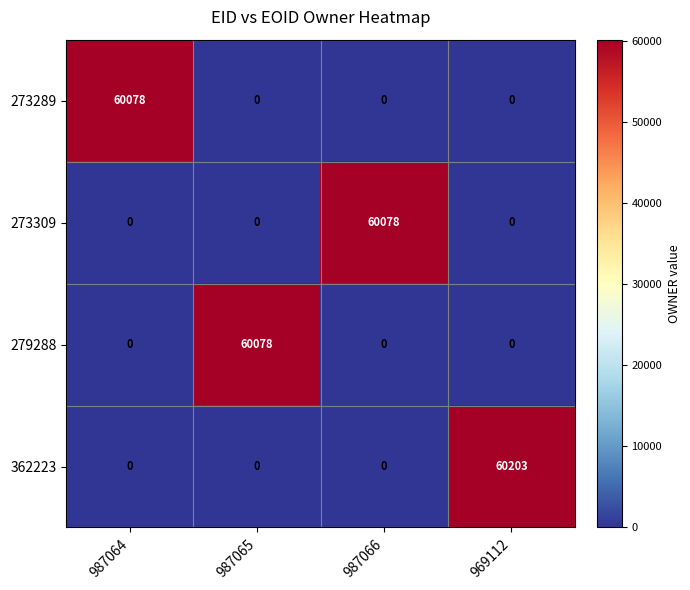

At which category is the sum across all series the highest?

969112